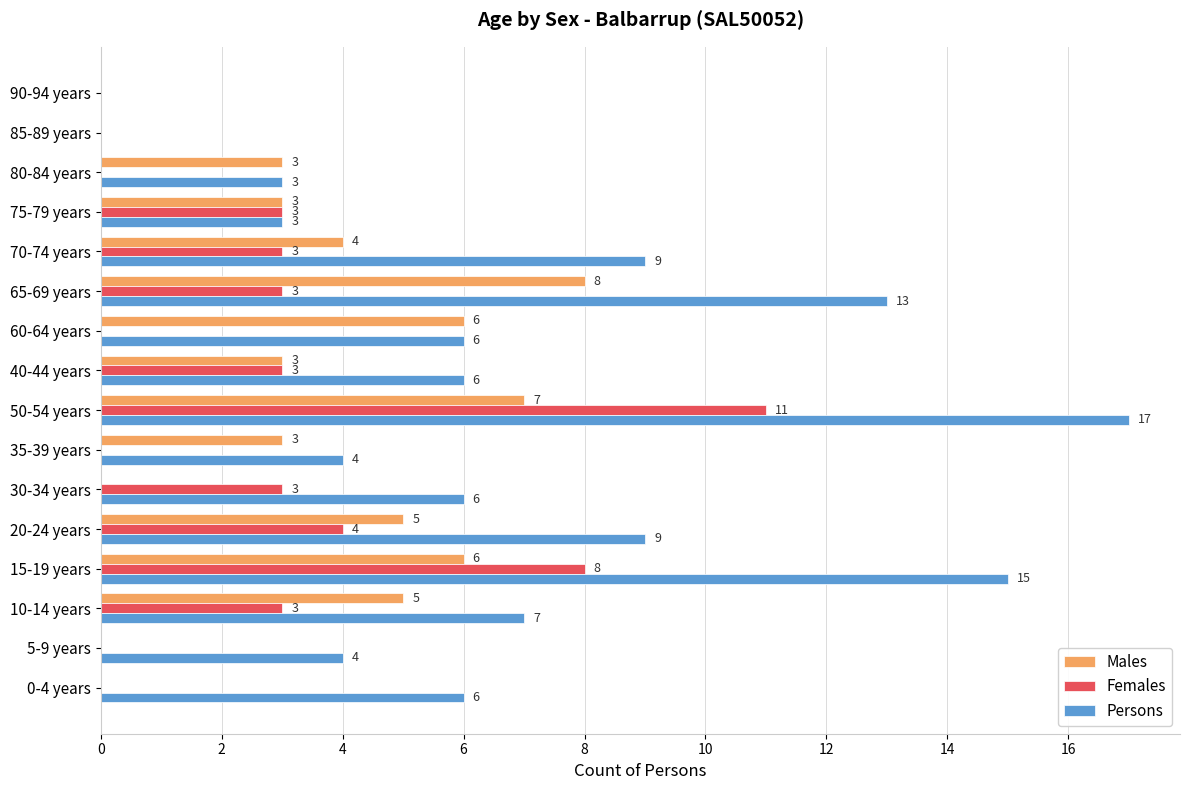

Read the Males value at 75-79 years.

3